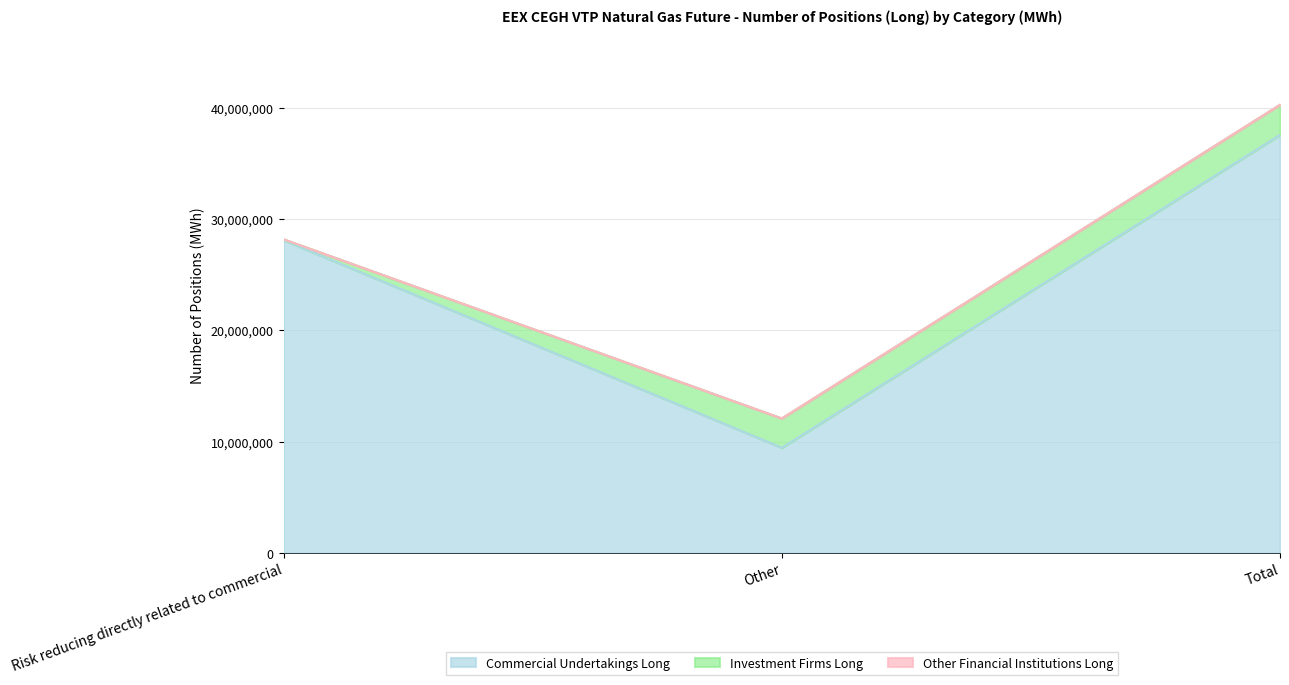

What is the sum of all Investment Firms Long values?

5407810